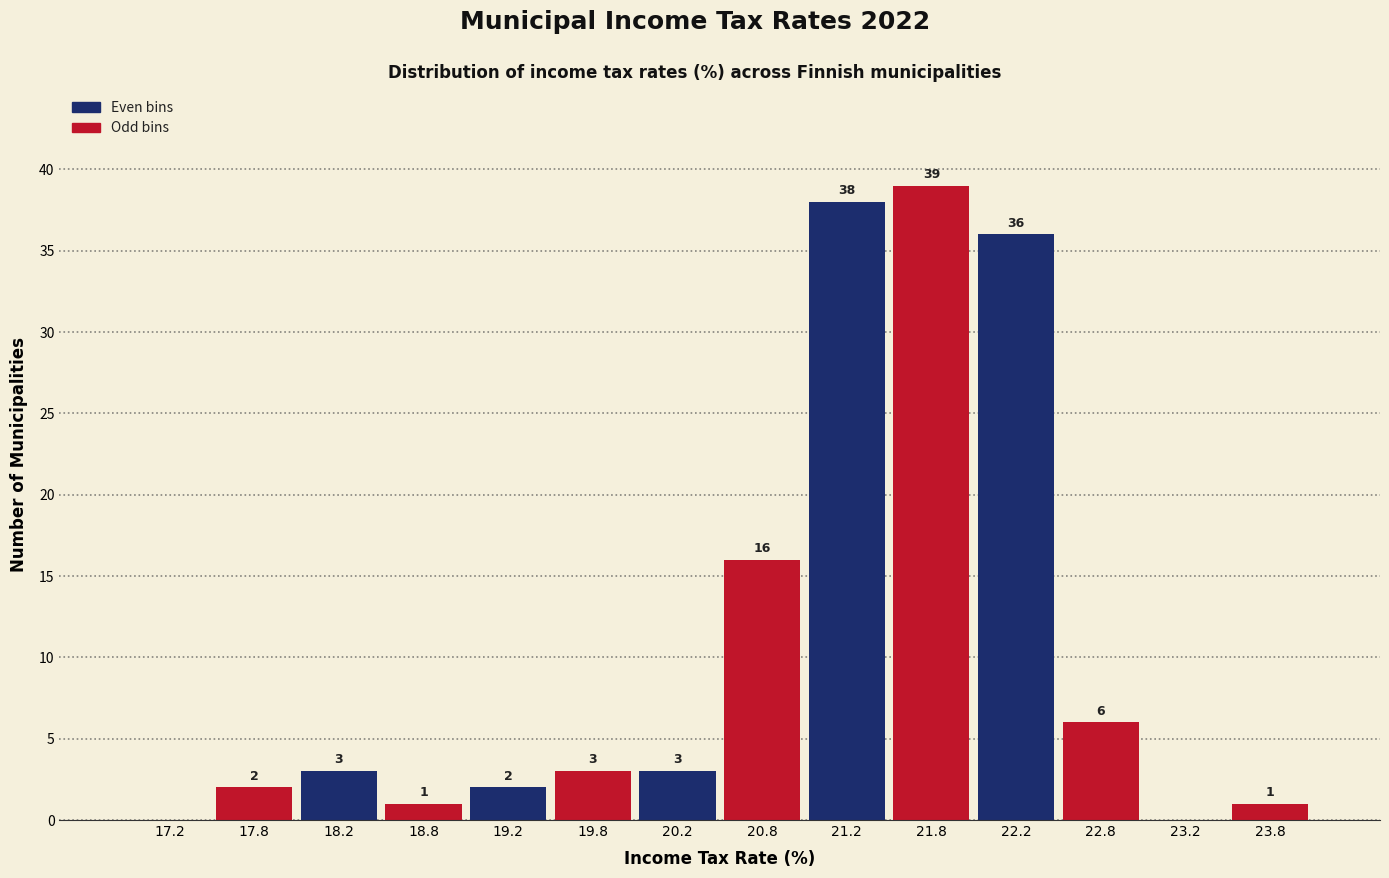

Which range on the x-axis has the tallest bar?

21.5 to 22.0